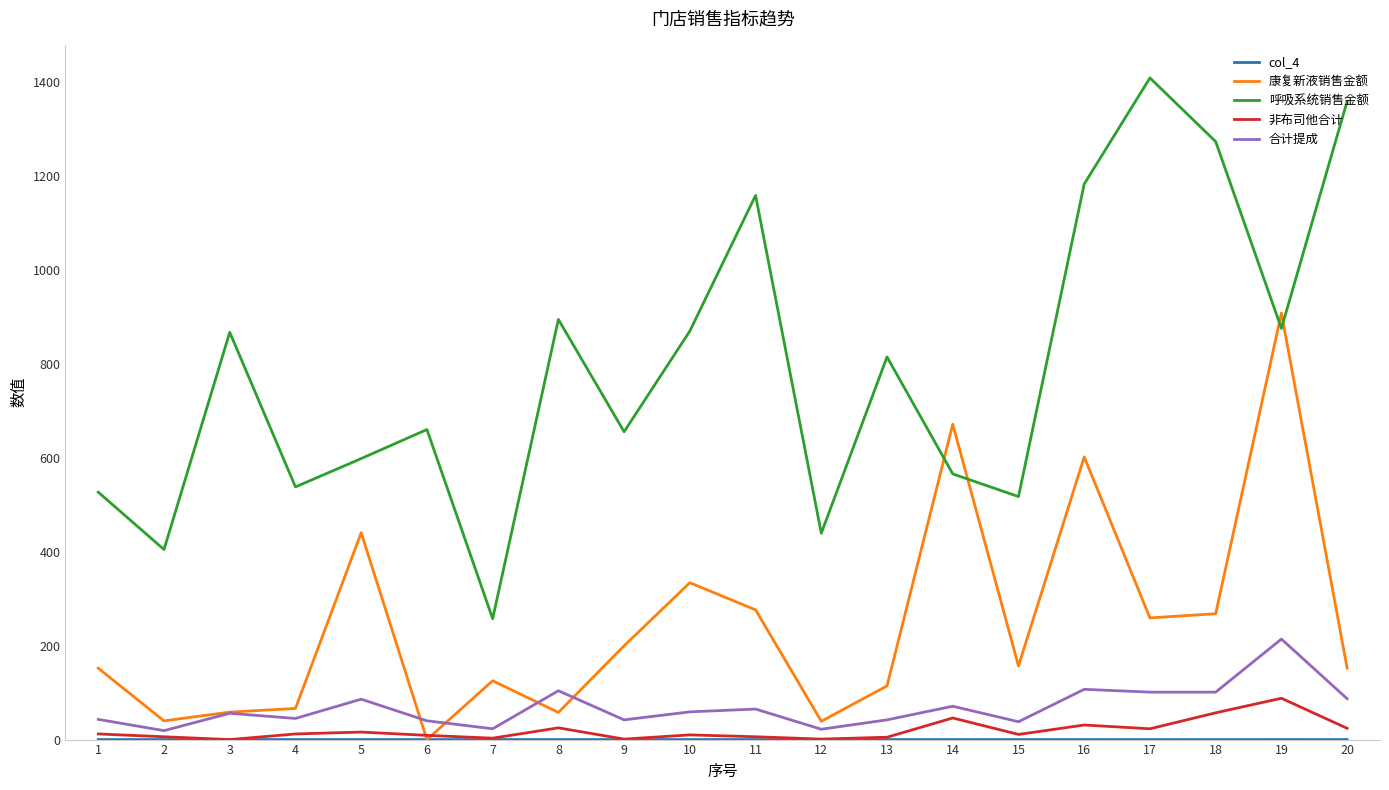

True or false: 合计提成 and 呼吸系统销售金额 intersect in this chart.

False